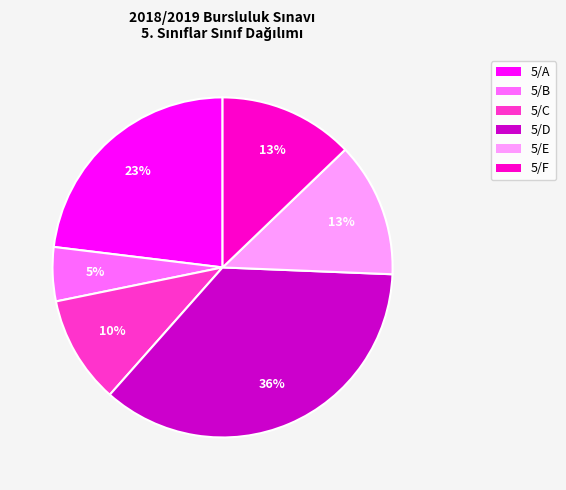

What is the smallest slice in the pie chart?

5/B